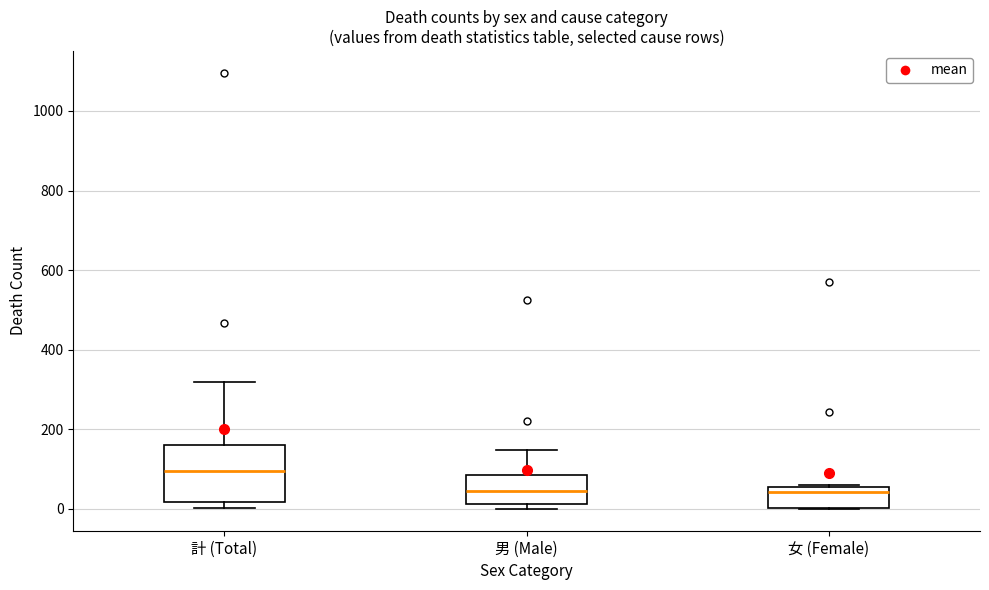

Which box is the tallest, from its lower edge to its upper edge?

計 (Total)